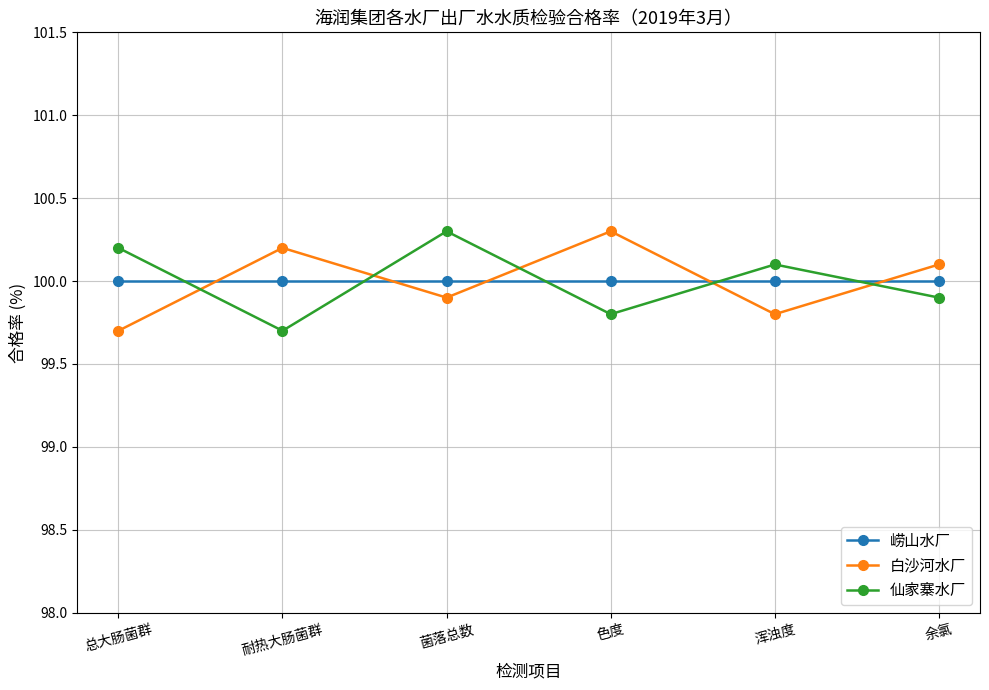

Rank the categories by 白沙河水厂 value from lowest to highest.

总大肠菌群, 浑浊度, 菌落总数, 余氯, 耐热大肠菌群, 色度